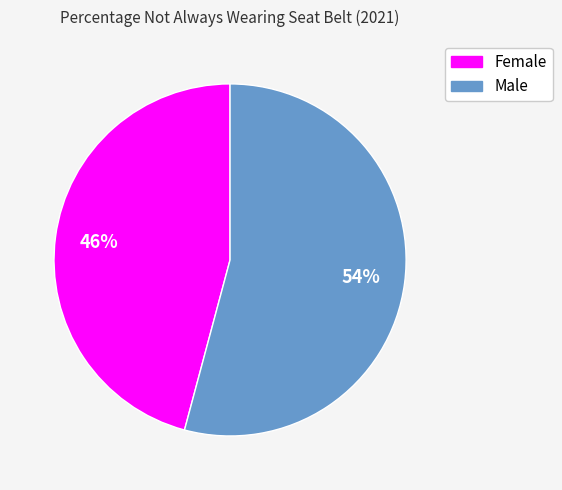

How many slices are in this pie chart?

2